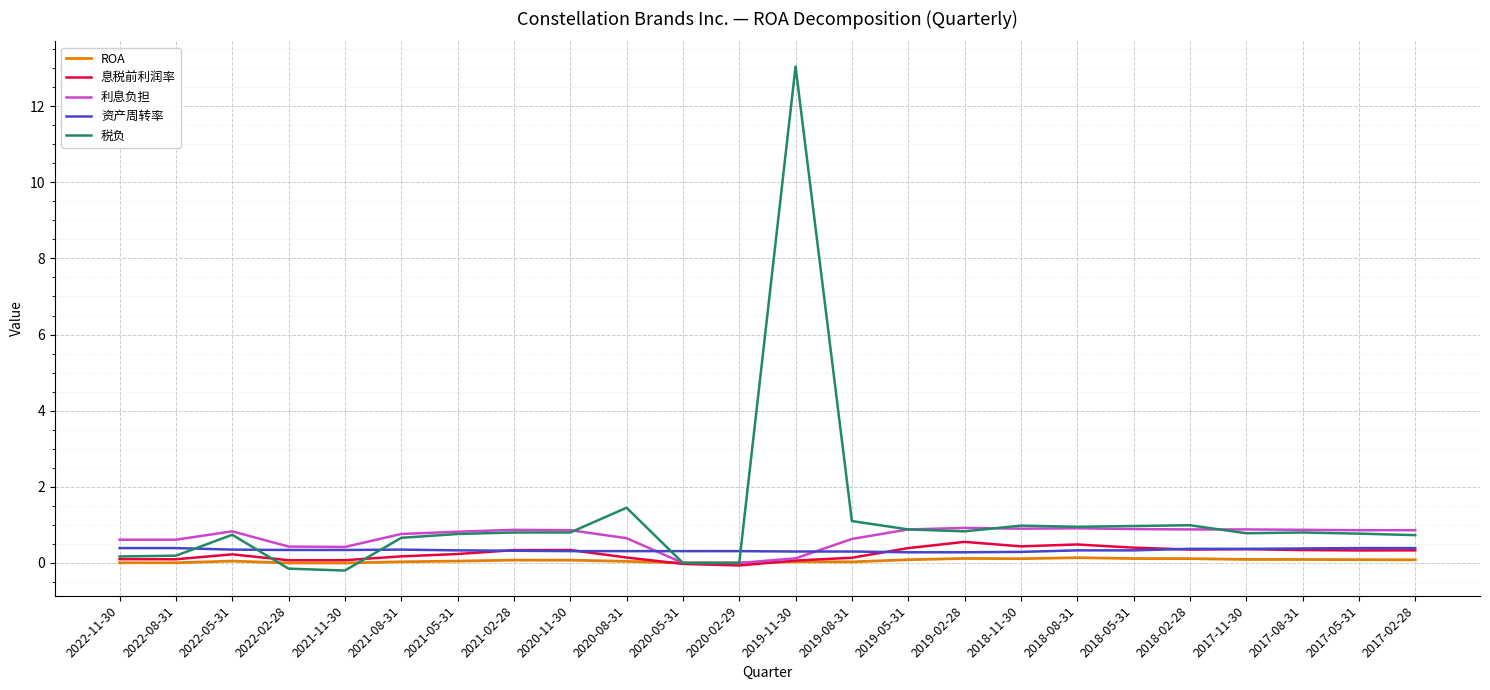

What value does the ROA series have at 2017-08-31?

0.1